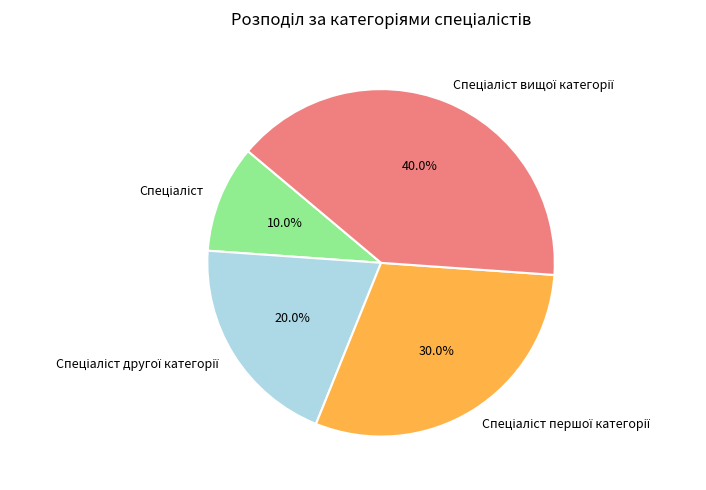

To the nearest percent, what is the average slice percentage?

25%